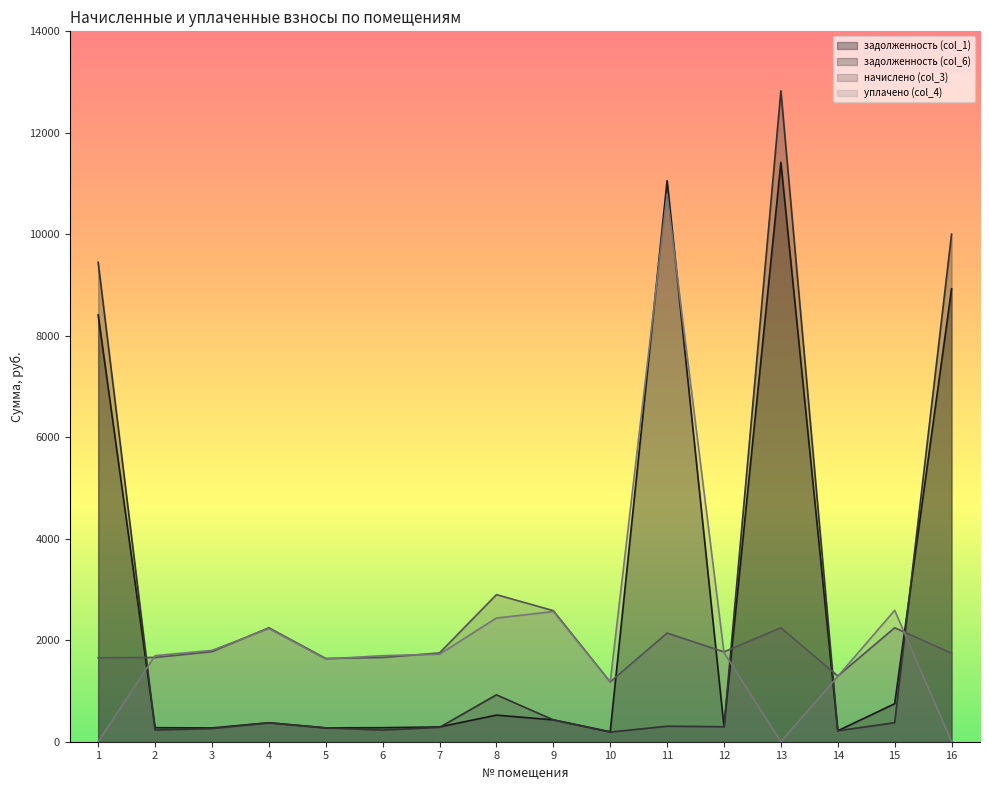

Which series has the largest range (max minus min)?

задолженность (col_6)